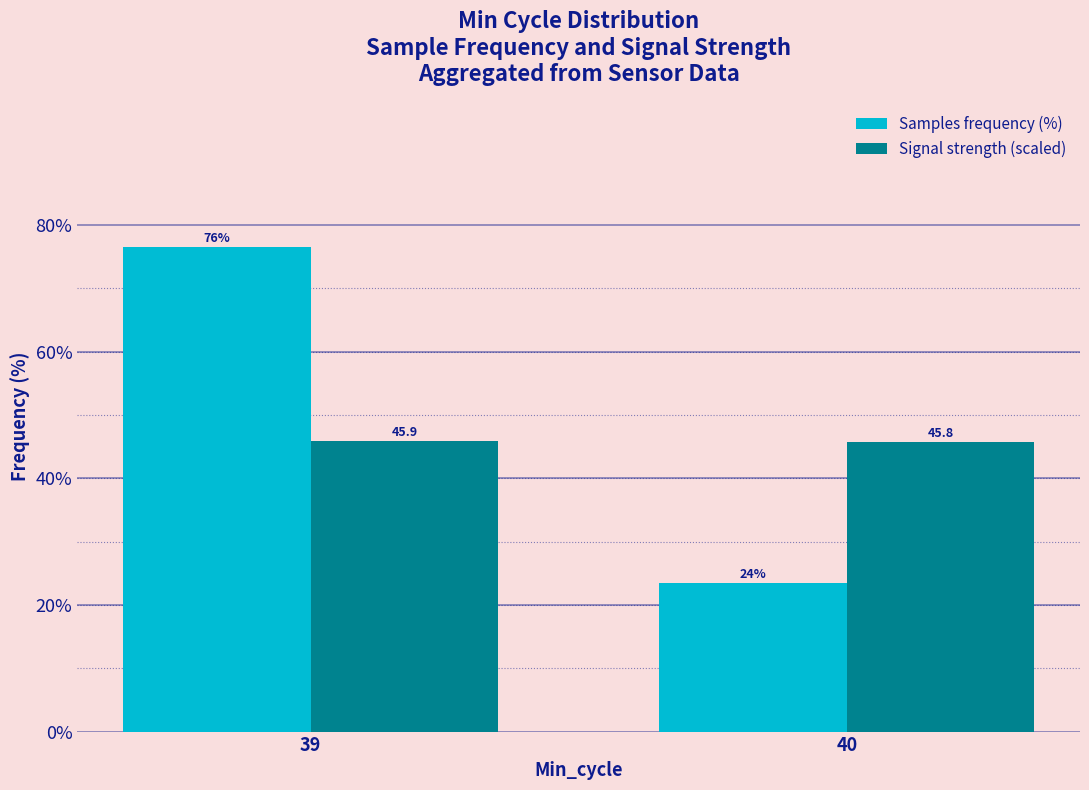

Reading left to right, extract all data points from this chart.

Samples frequency (%): 76.5	23.5
Signal strength (scaled): 45.9	45.8